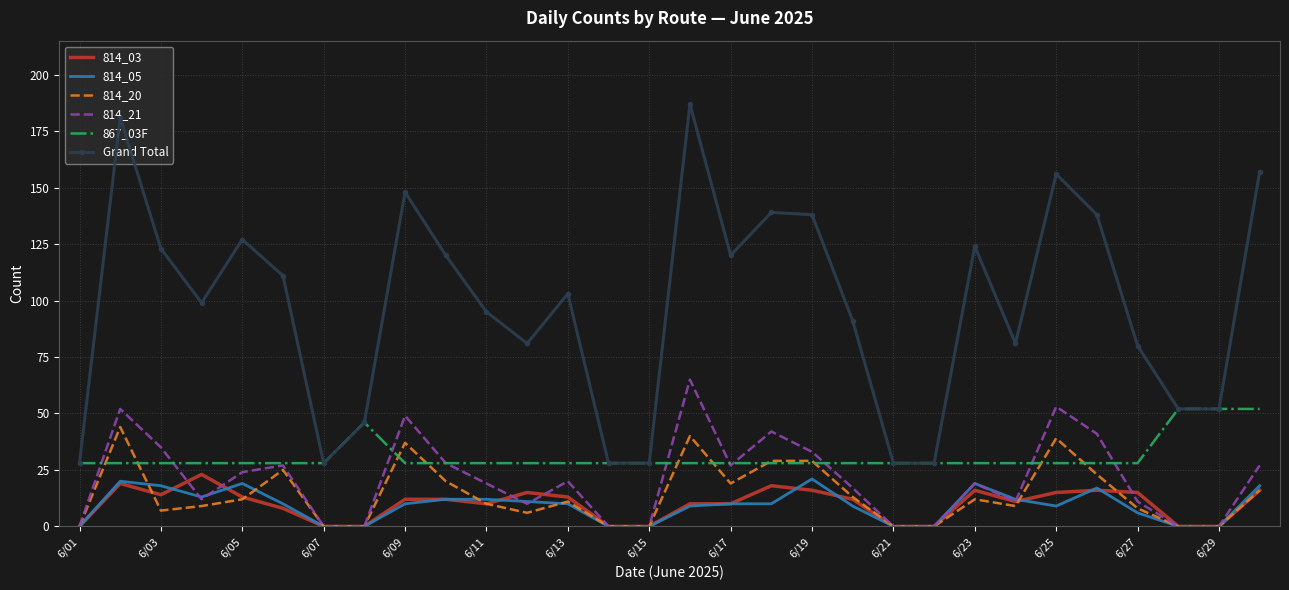

True or false: Grand Total and 814_20 cross at least once.

False